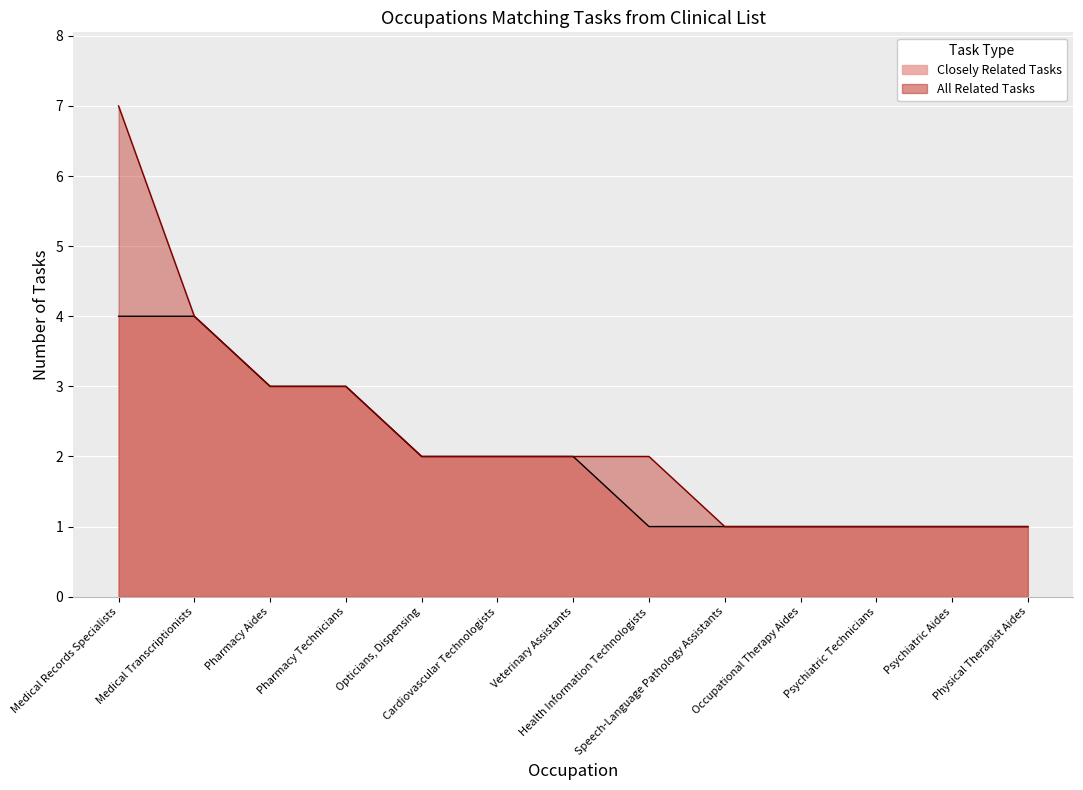

At which category is the sum across all series the highest?

Medical Records Specialists